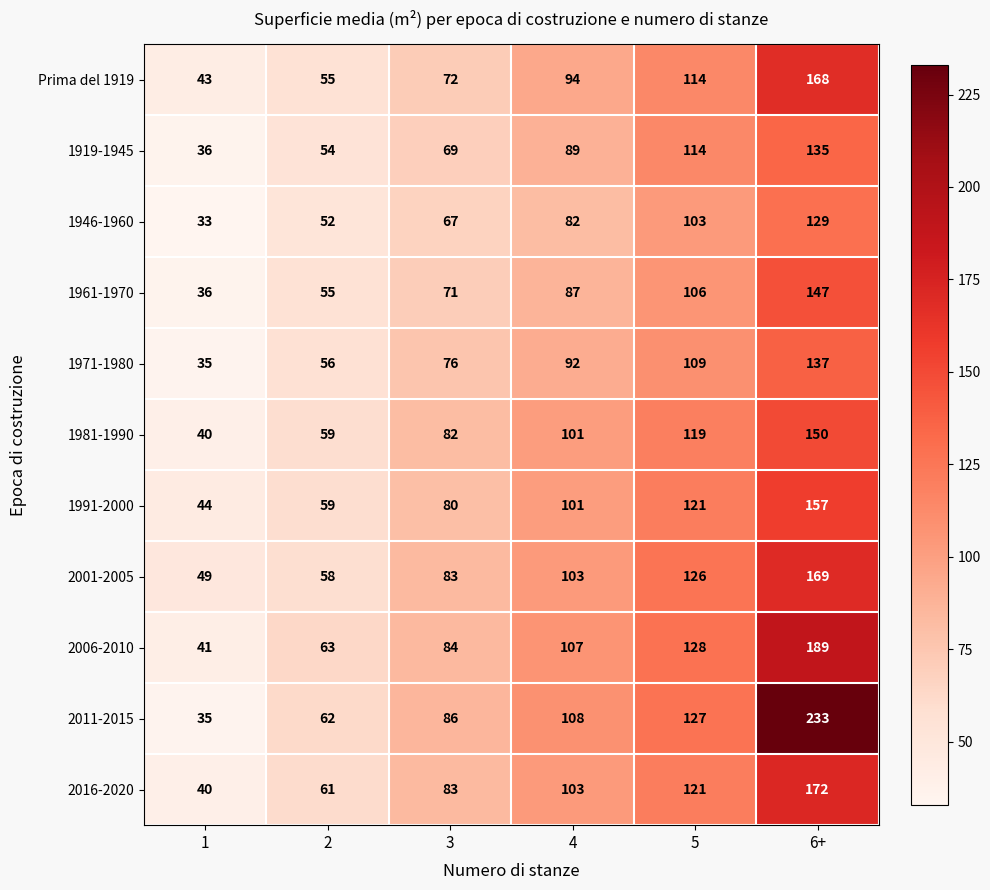

Rank the series at 6+ from lowest to highest value.

1946-1960, 1919-1945, 1971-1980, 1961-1970, 1981-1990, 1991-2000, Prima del 1919, 2001-2005, 2016-2020, 2006-2010, 2011-2015